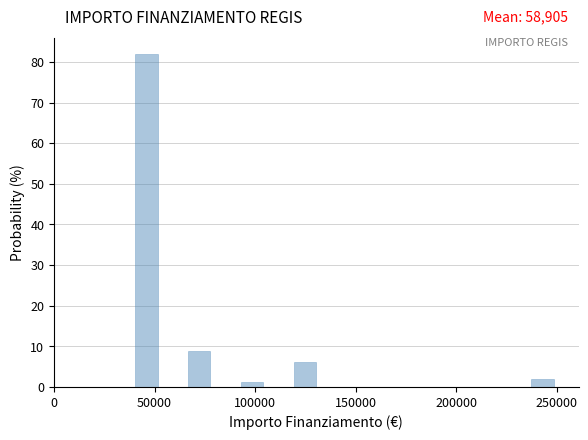

Read against the x-axis, roughly where is the centre of the tallest bar?

45000